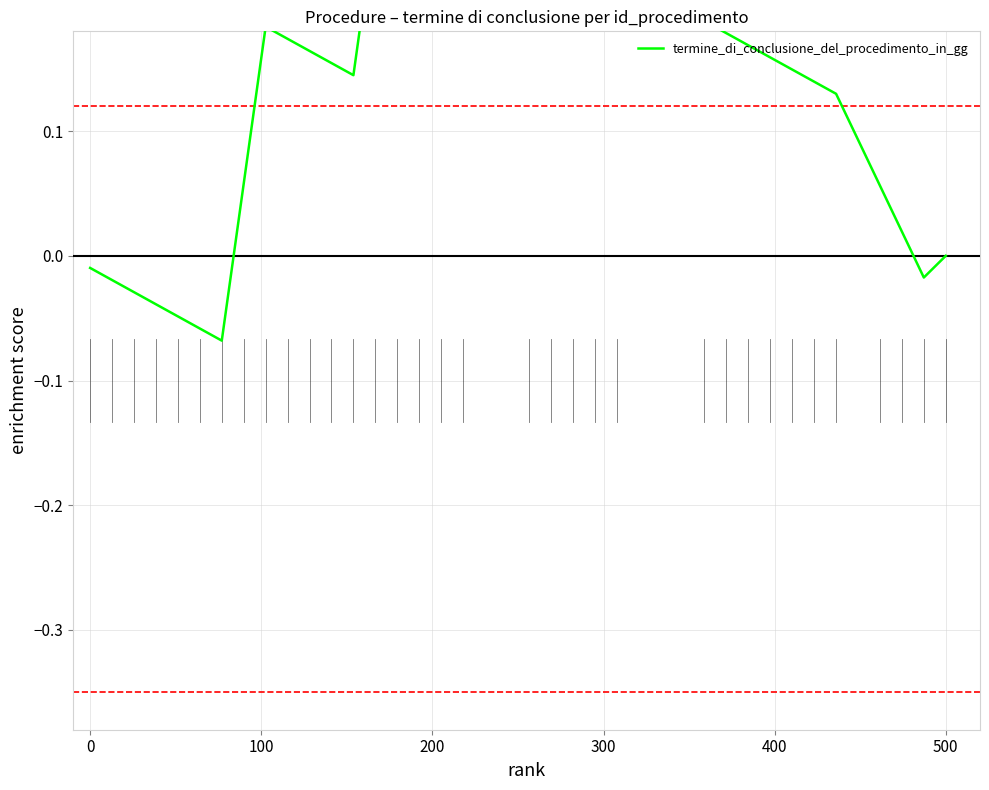

What is the difference between the maximum and minimum values?

0.4